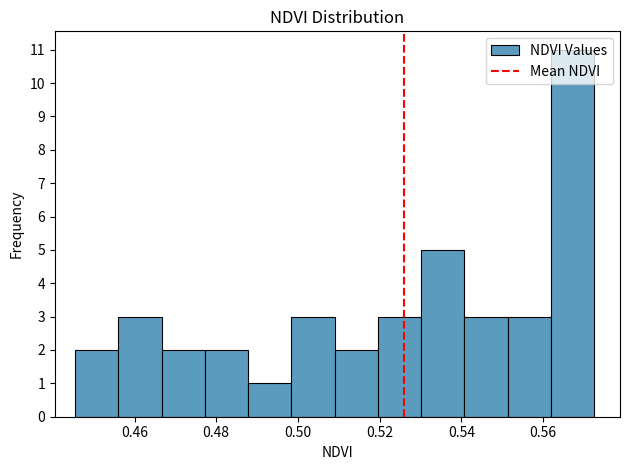

What is the height of the bar covering 0.488 to 0.498 on the x-axis? Neither the bar edges nor the heights are printed on the chart, so give them approximately, as read against the axes.

1